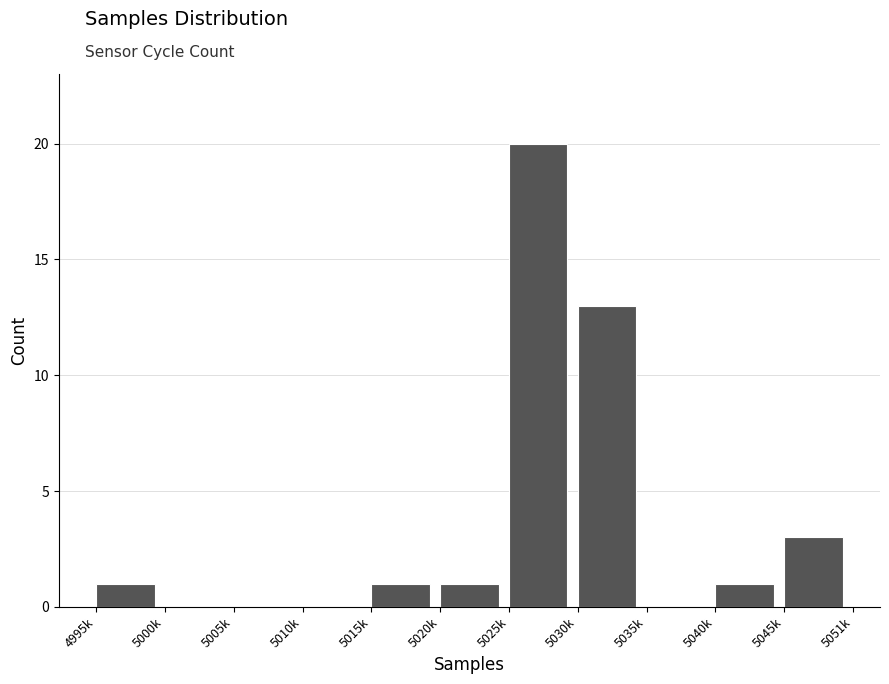

Reading left to right, extract all data points from this chart.

4995k=1	5000k=0	5005k=0	5010k=0	5015k=1	5020k=1	5025k=20	5030k=13	5035k=0	5040k=1	5045k=3